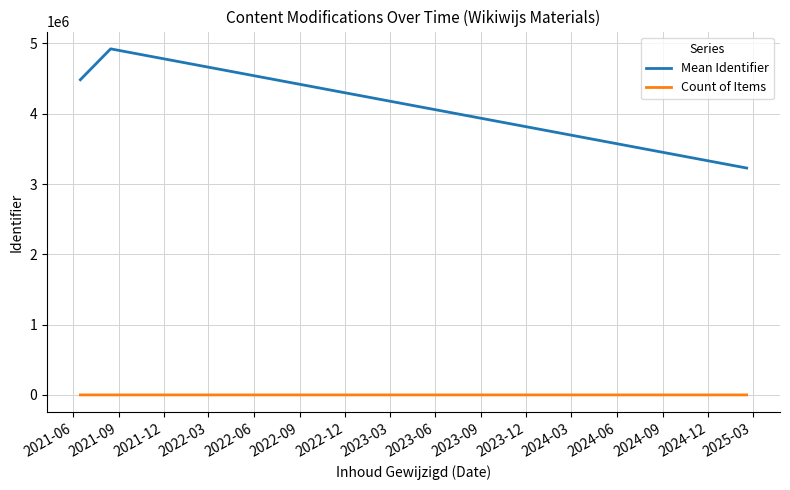

List the series in order of their peak value, highest first.

Mean Identifier, Count of Items